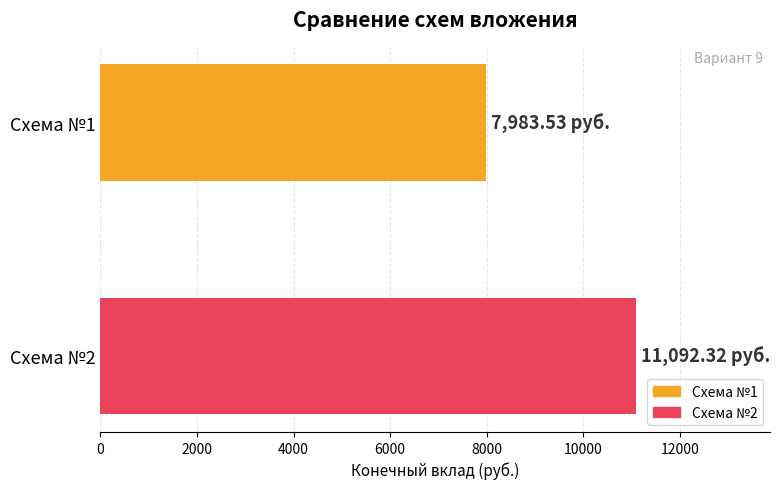

Rank the series by their maximum value, from highest to lowest.

Схема №2, Схема №1